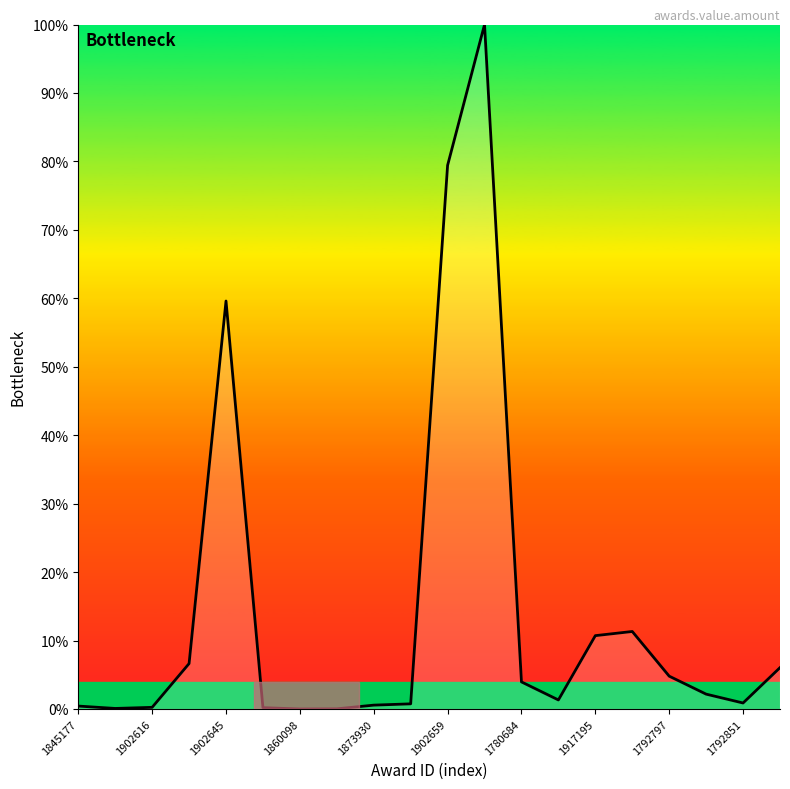

What is the difference between the maximum and minimum values?

100.0